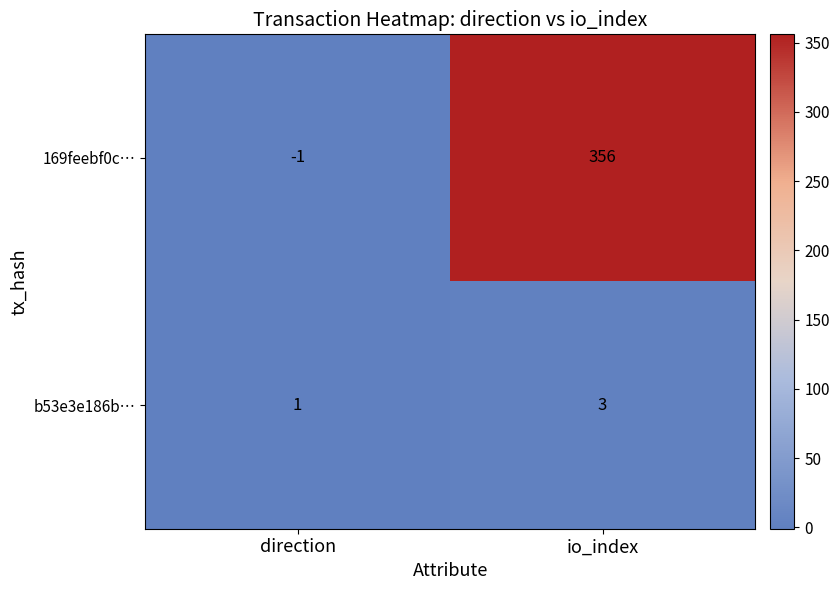

Reading right to left, list all the values displayed in this chart.

169feebf0c…: io_index=356	direction=-1
b53e3e186b…: io_index=3	direction=1